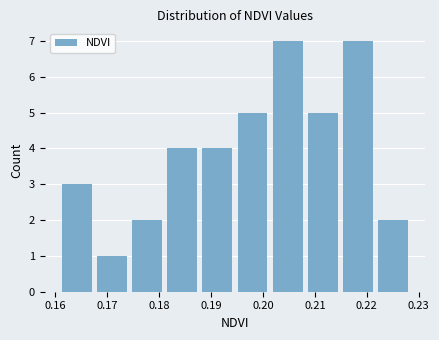

Reading left to right, list every bar in this chart as the range it spans on the x-axis followed by its height. Neither the bar edges nor the heights are printed on the chart, so give them approximately, as read against the axes.

0.161 to 0.168: 3
0.168 to 0.175: 1
0.175 to 0.182: 2
0.182 to 0.188: 4
0.188 to 0.195: 4
0.195 to 0.202: 5
0.202 to 0.209: 7
0.209 to 0.215: 5
0.215 to 0.222: 7
0.222 to 0.229: 2